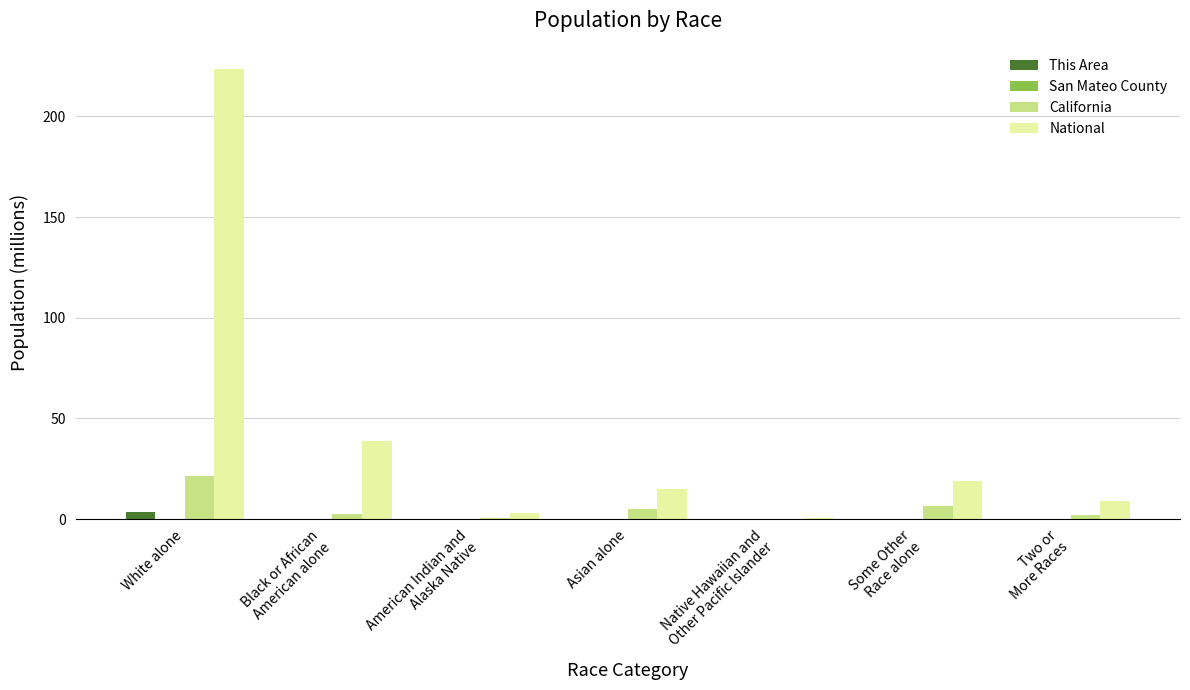

Which category has the highest value across all series?

White alone